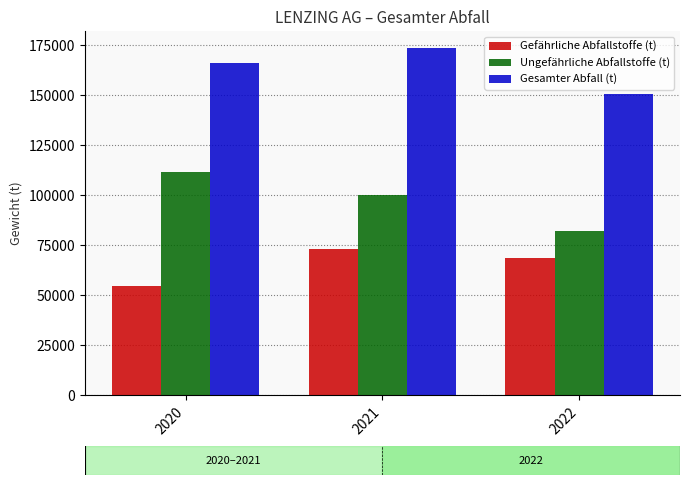

The Ungefährliche Abfallstoffe (t) series shows 82001.9 at 2022. True or false?

True